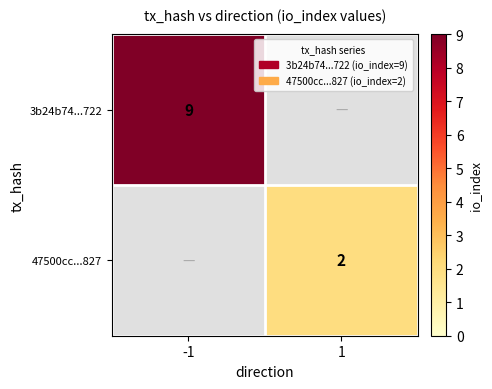

At which category is the sum across all series the highest?

-1